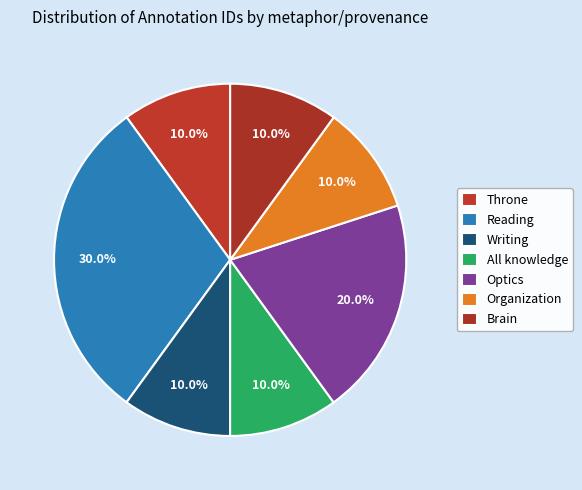

How many segments does this pie chart have?

7